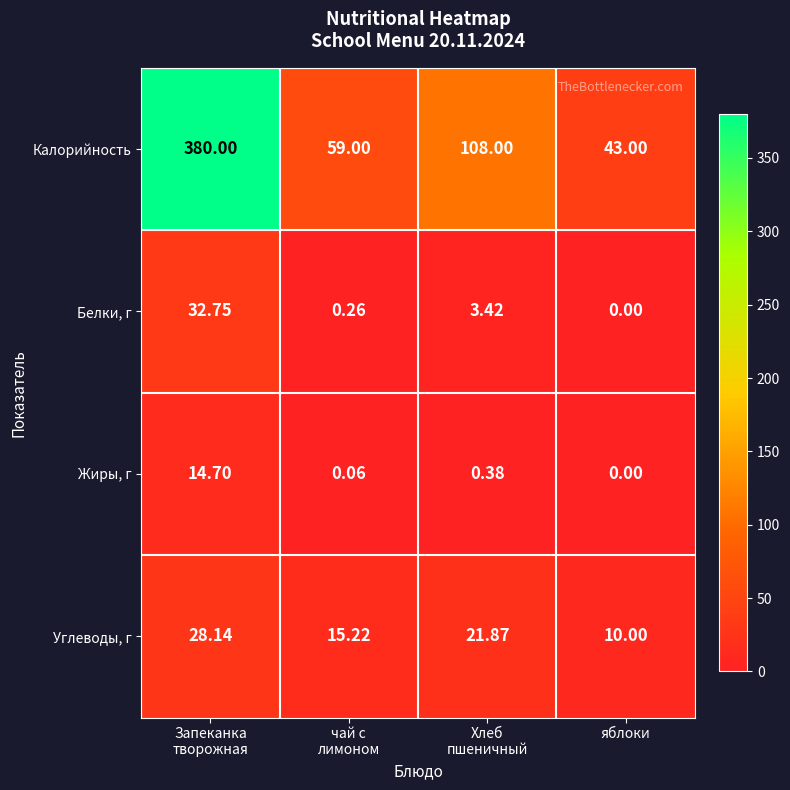

What is the total value across all series at Хлеб
пшеничный?

133.7